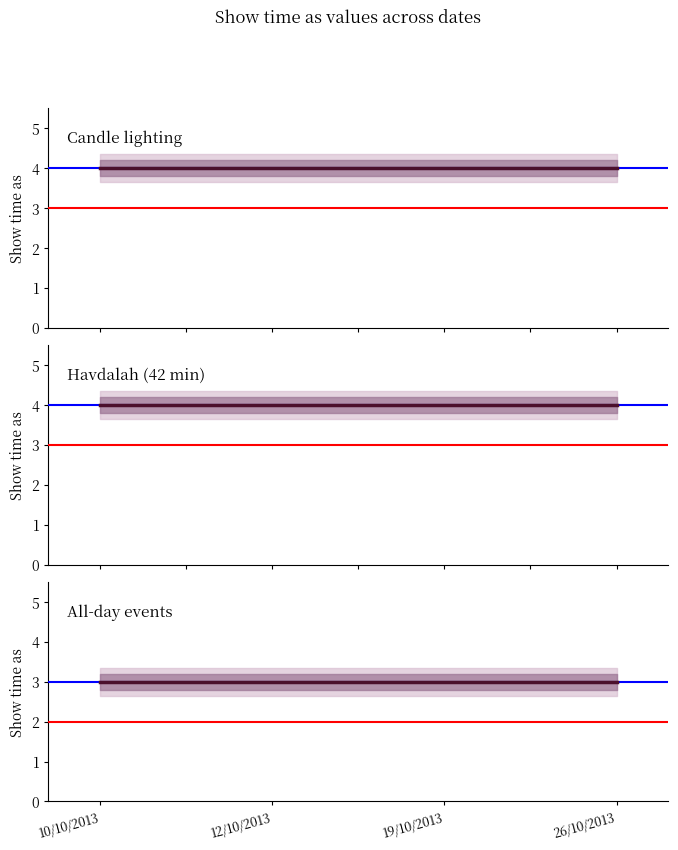

Reading right to left, list all the values displayed in this chart.

Candle lighting: 26/10/2013=4	19/10/2013=4	12/10/2013=4	10/10/2013=4
Havdalah (42 min): 26/10/2013=4	19/10/2013=4	12/10/2013=4	10/10/2013=4
All-day events: 26/10/2013=3	19/10/2013=3	12/10/2013=3	10/10/2013=3